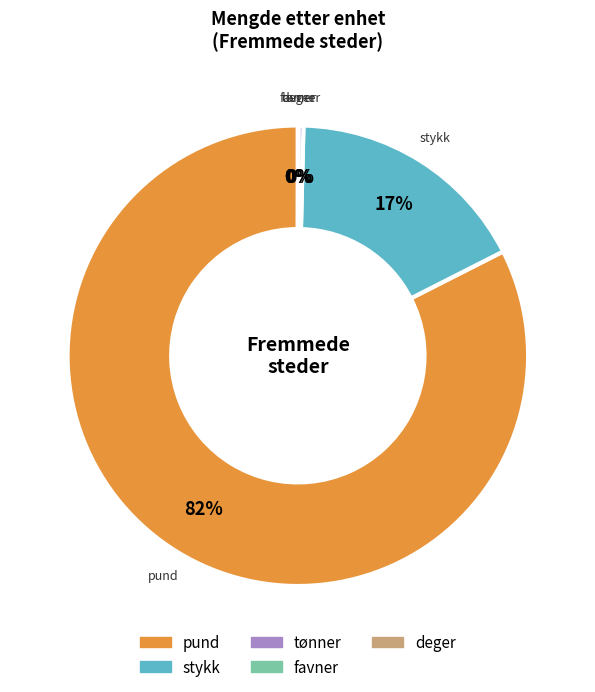

Is there any slice that represents more than half of the pie?

Yes